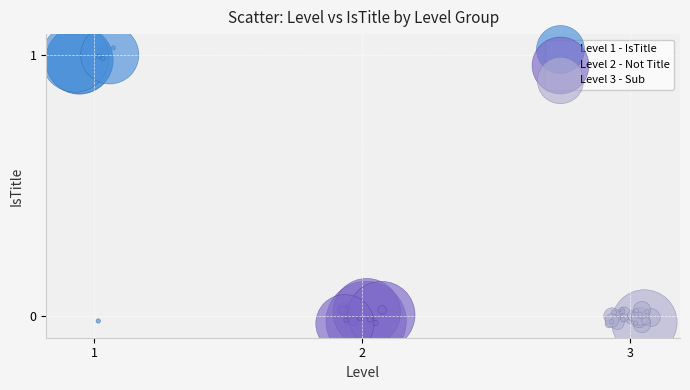

Which series has the largest Y range (max minus min)?

Level 1 - IsTitle